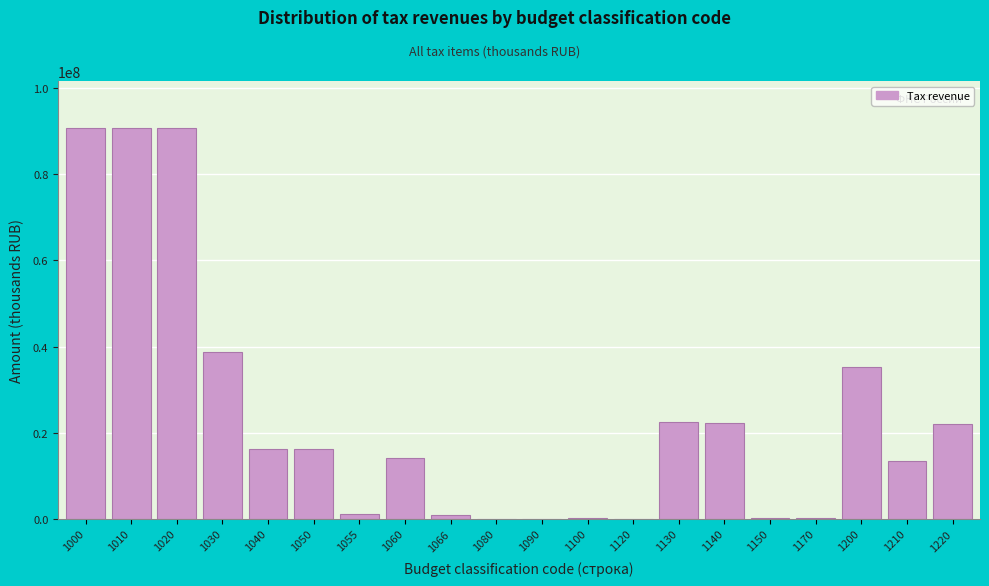

What is the maximum value shown in the chart?

90770206